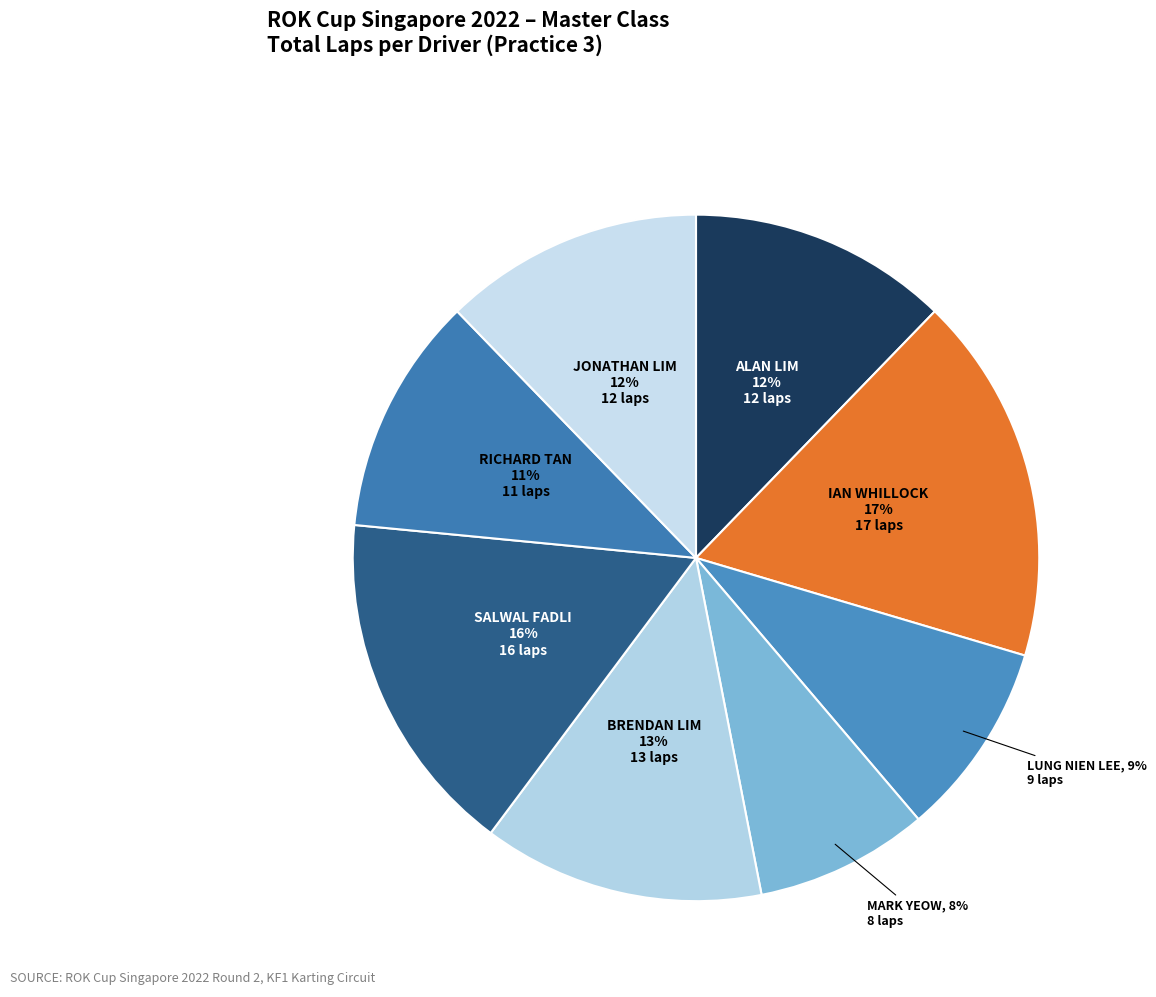

Count the number of slices in the pie.

8